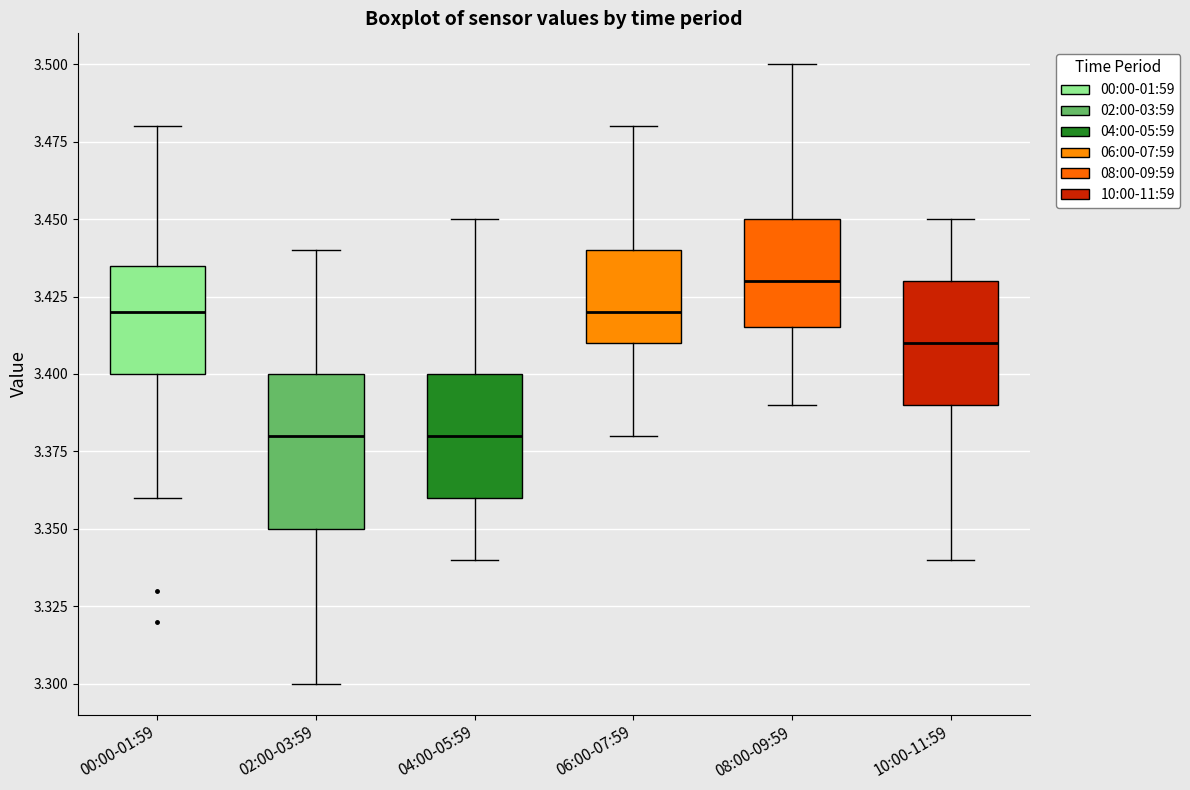

Which box is the tallest, from its lower edge to its upper edge?

02:00-03:59